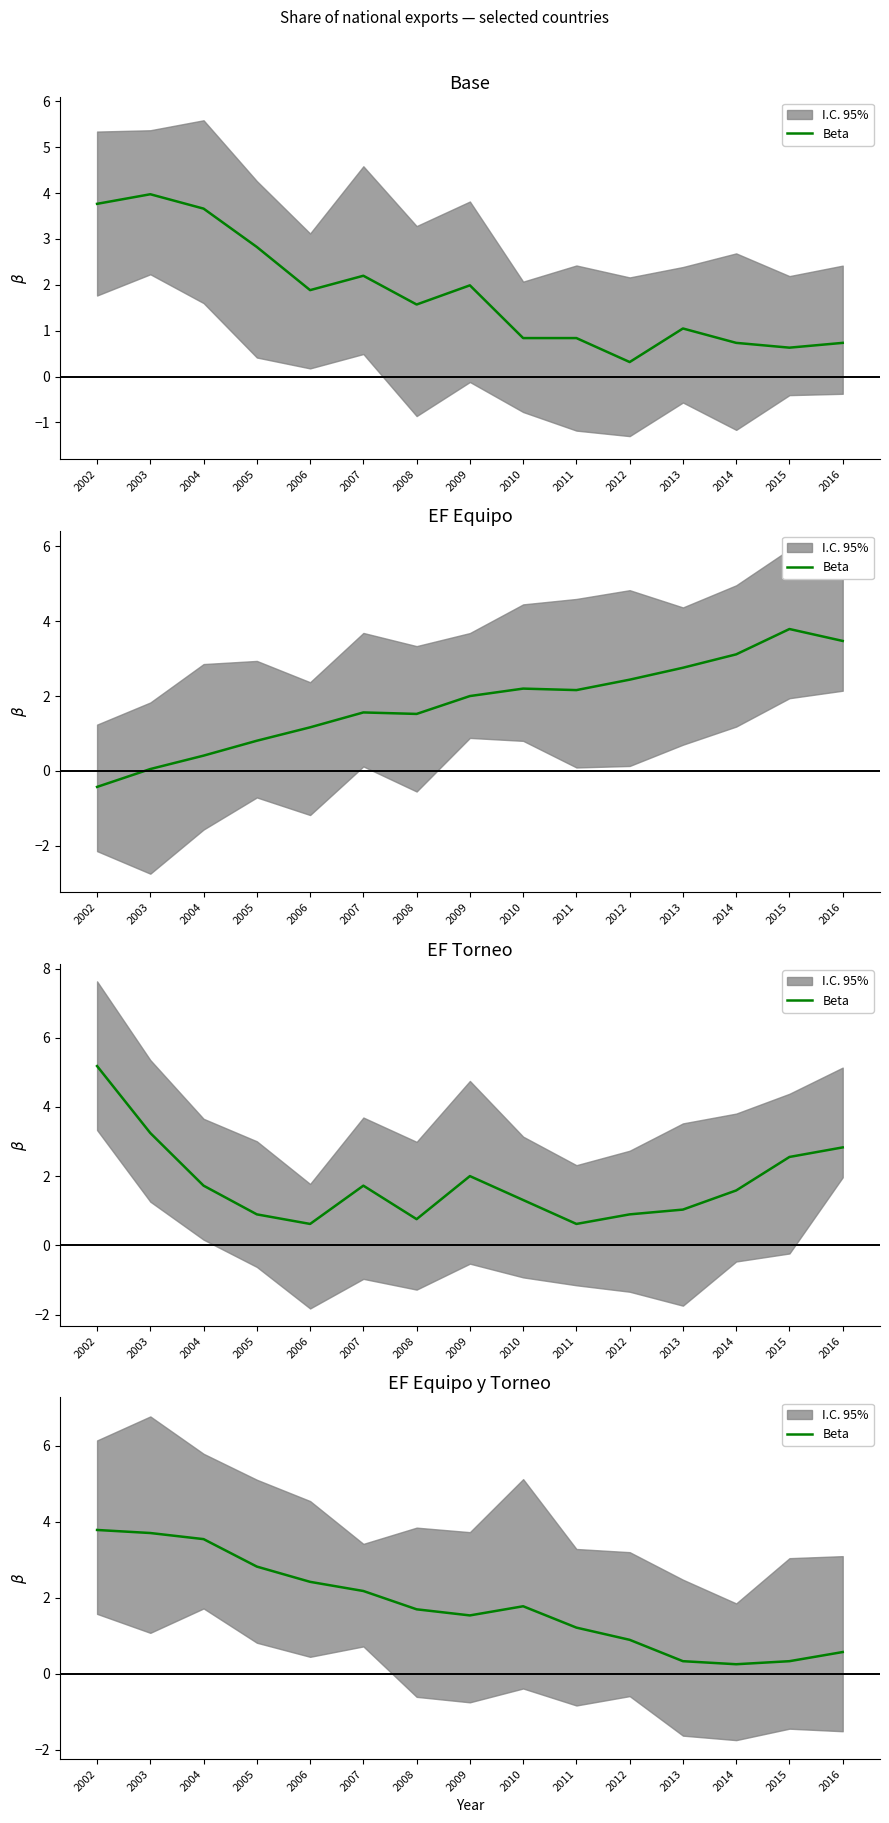

Does the chart have visible grid lines?

No